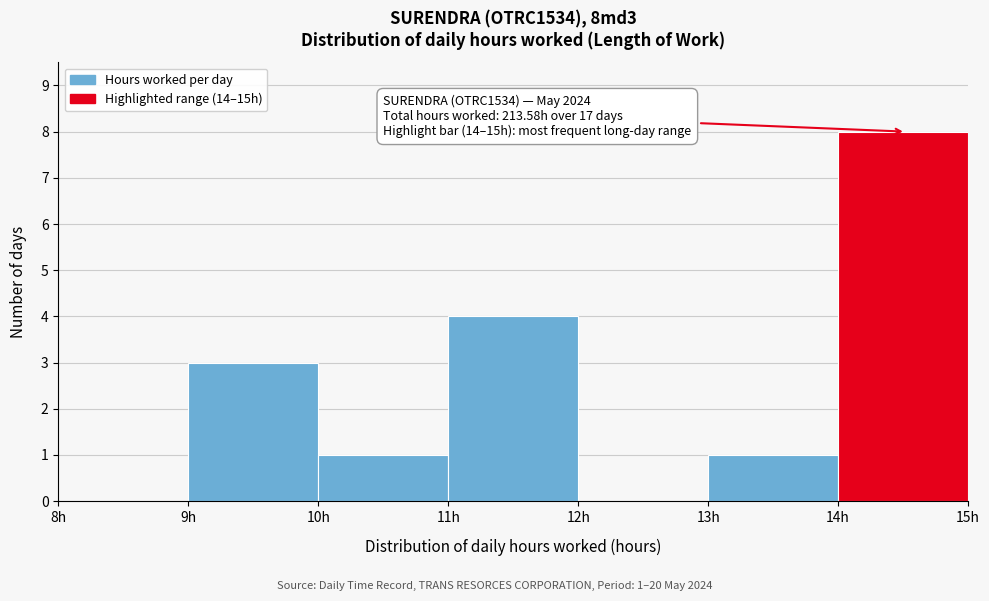

Over which range of the x-axis is the bar tallest?

14 to 15